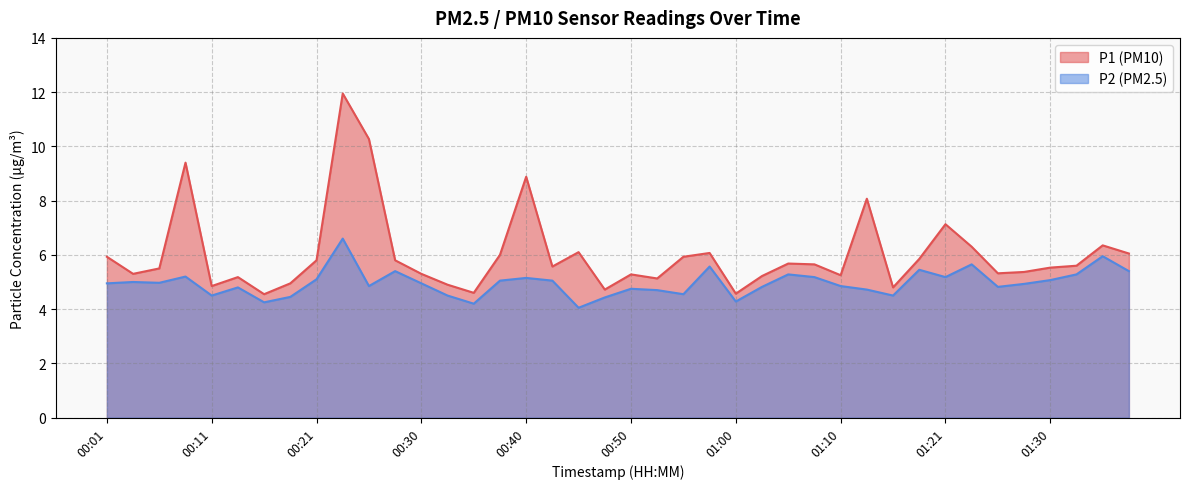

How many interior local peaks does the P1 series have?

11